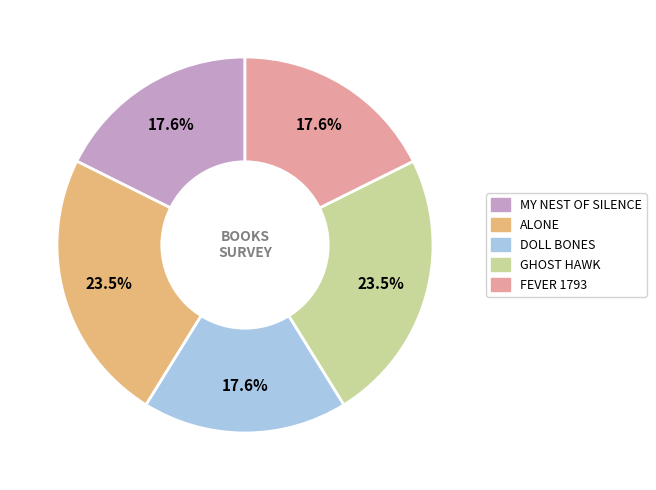

Is there a majority slice in this chart?

No